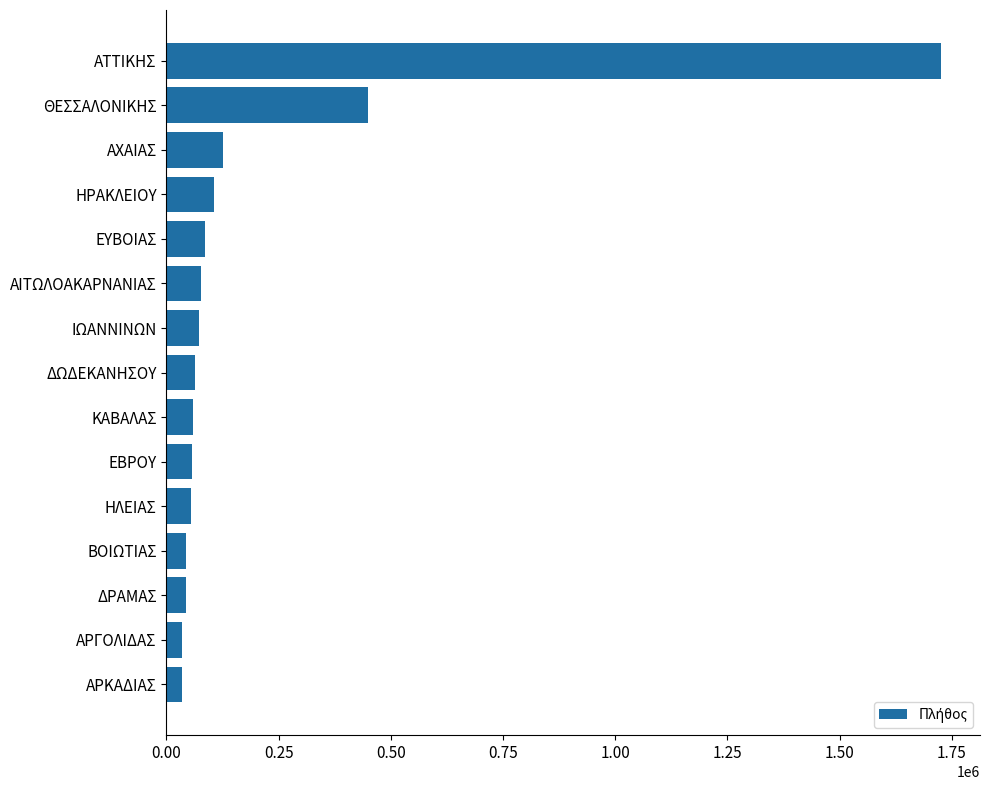

What is the difference between the maximum and minimum values?

1692218